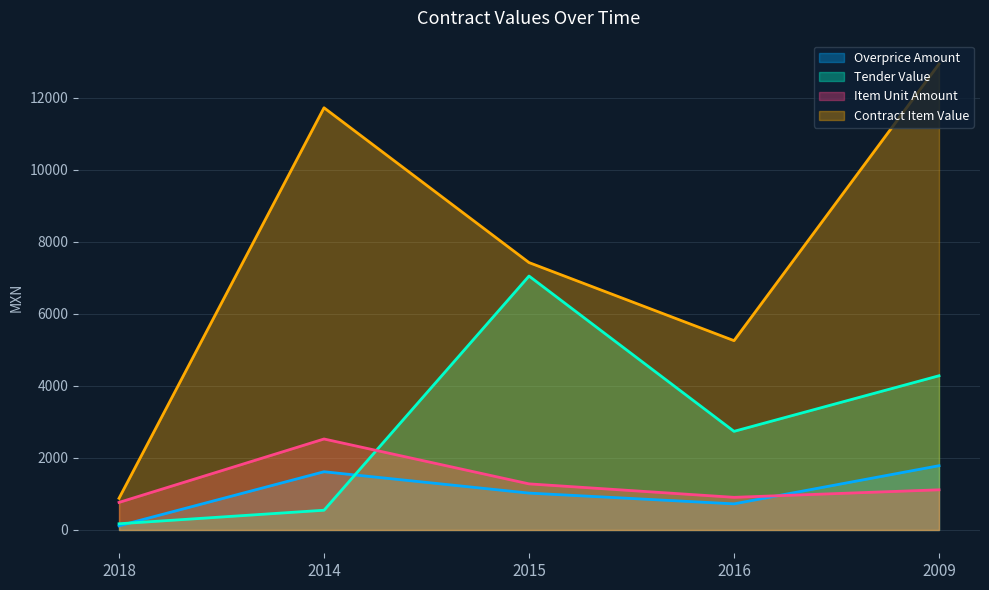

Which has a higher value, 2018 or 2009?

2009